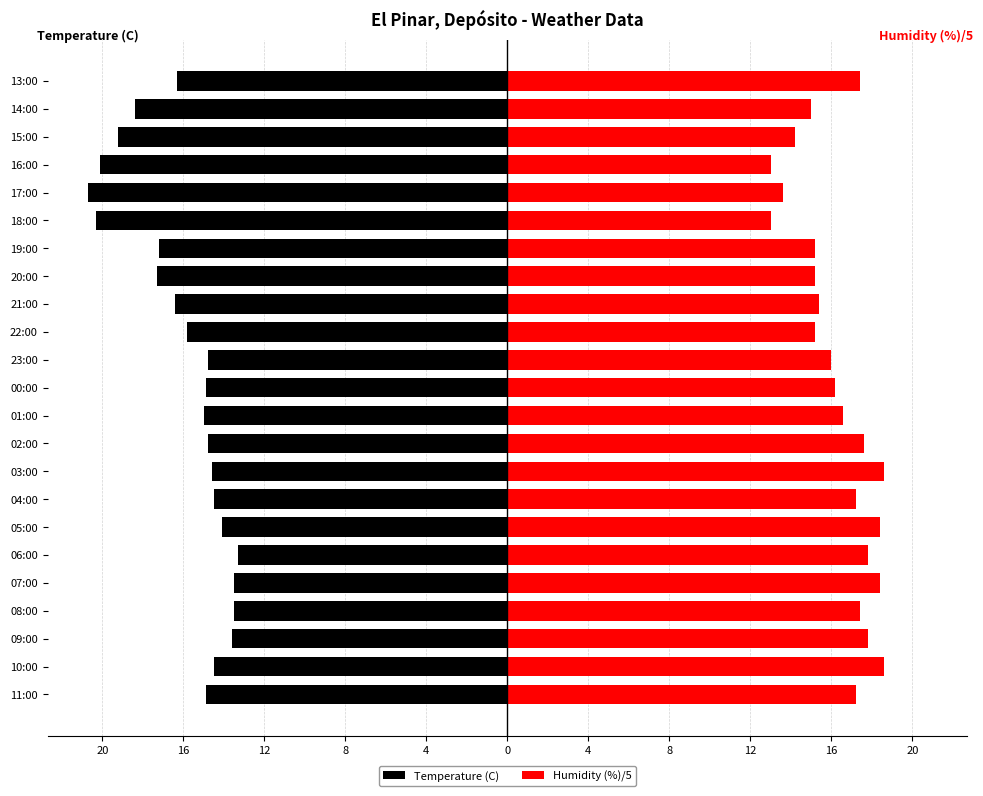

What is the average value of the Temperature (C) series?

-16.0